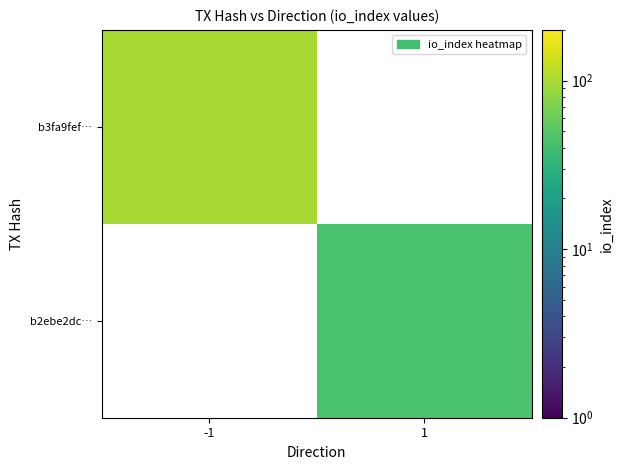

The value of b3fa9fef… at -1 is 101.0. True or false?

True